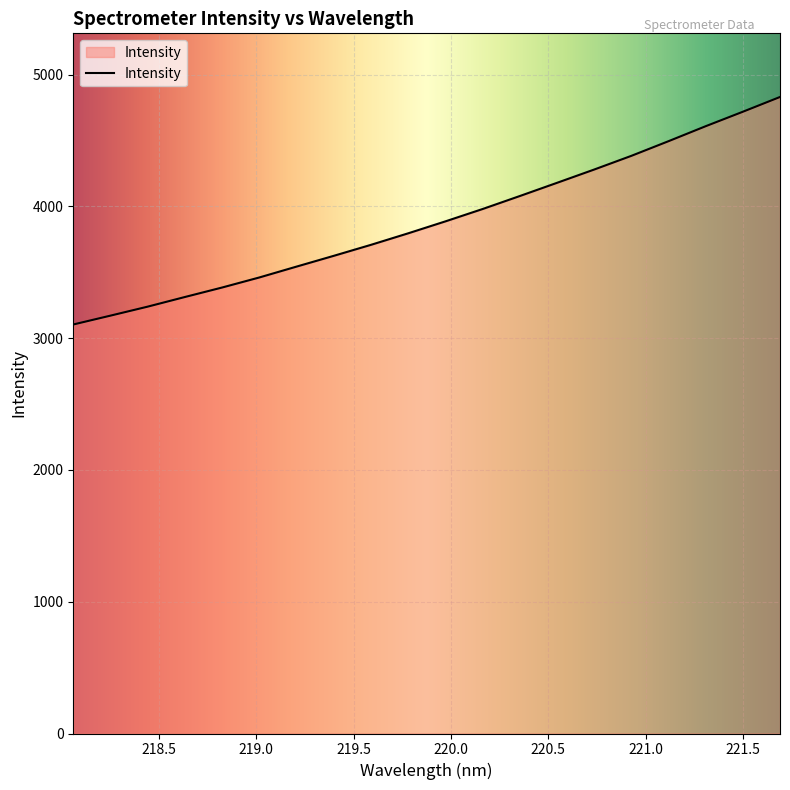

What is the greatest value displayed?

4830.8